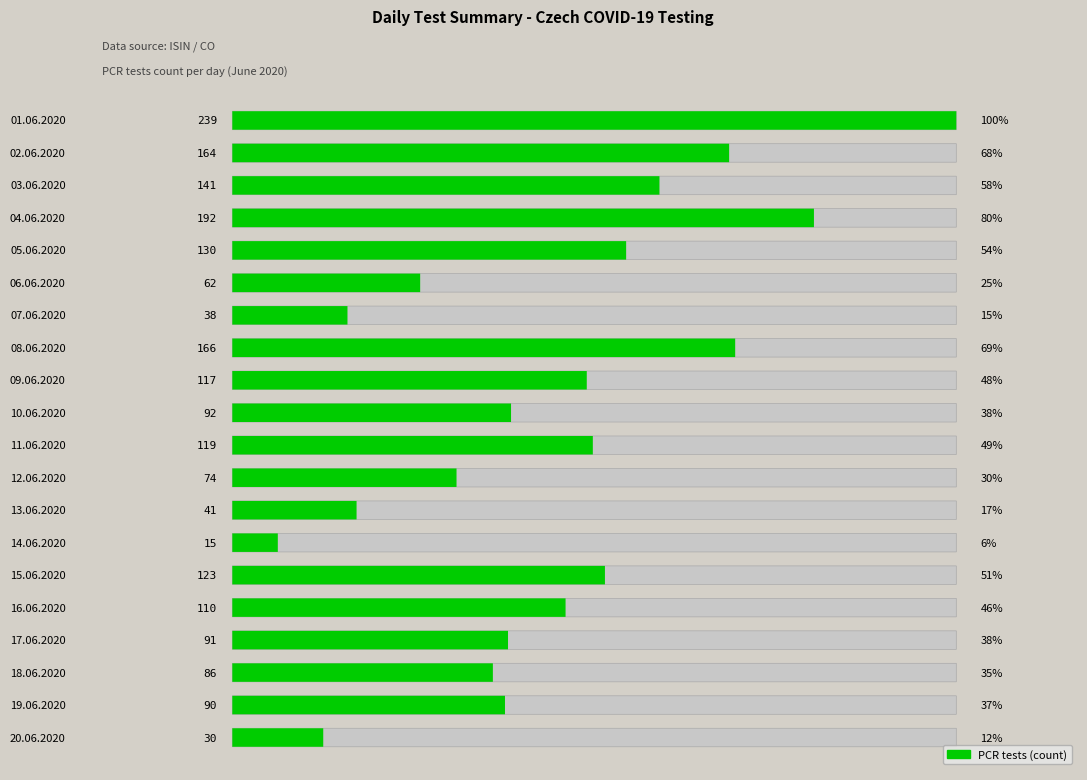

At which category is the sum across all series the highest?

01.06.2020